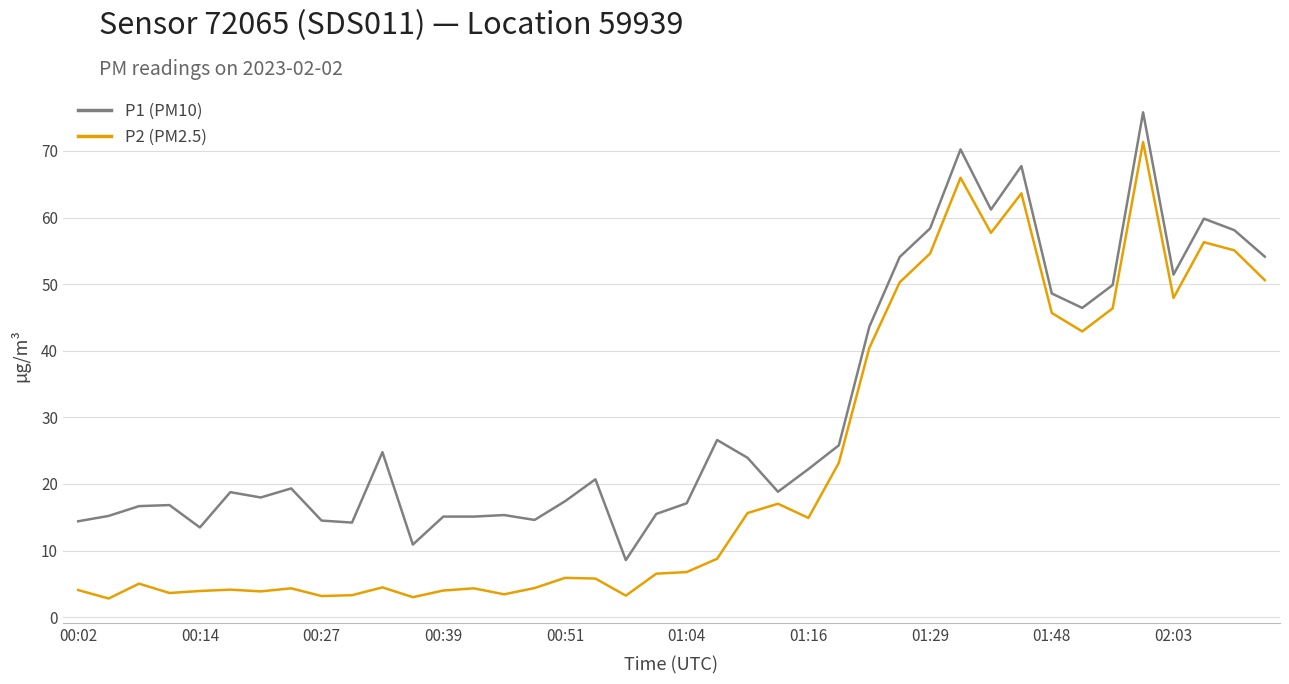

Which series has the largest total across all categories?

P1 (PM10)